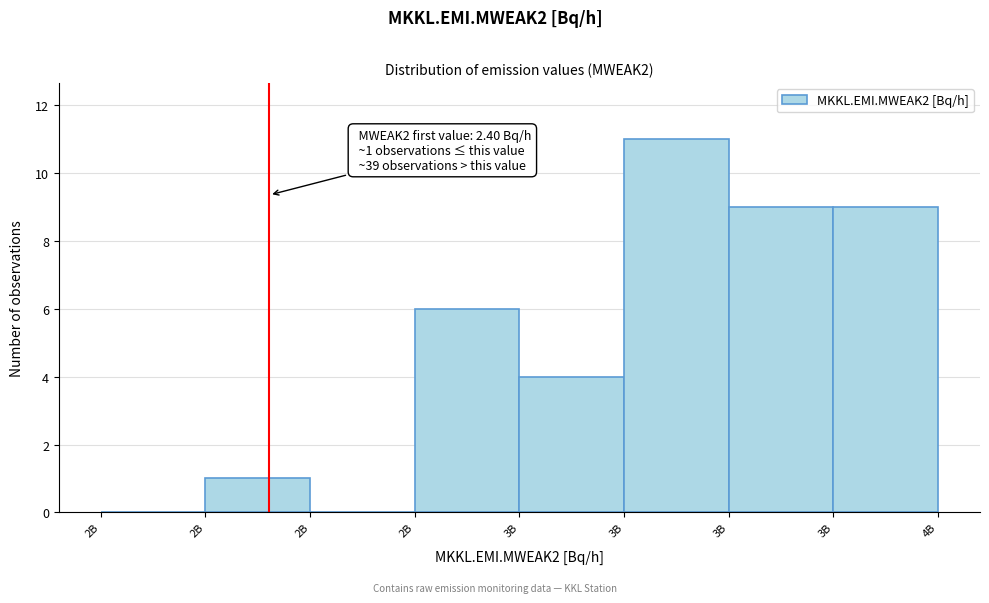

Are the bars horizontal?

No